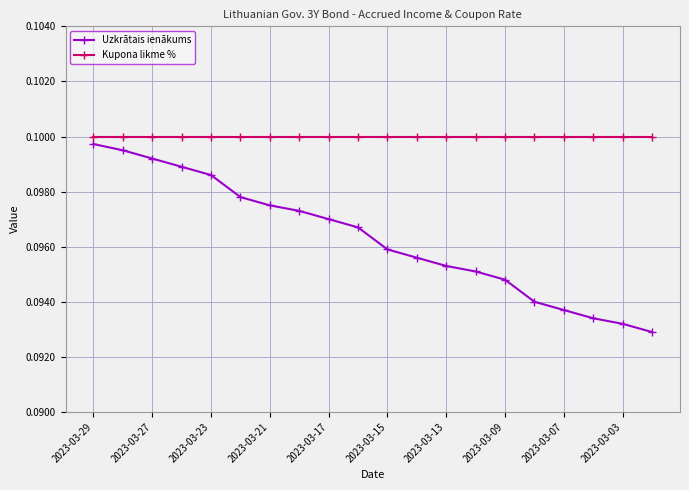

Rank the series by their maximum value, from lowest to highest.

Uzkrātais ienākums, Kupona likme %